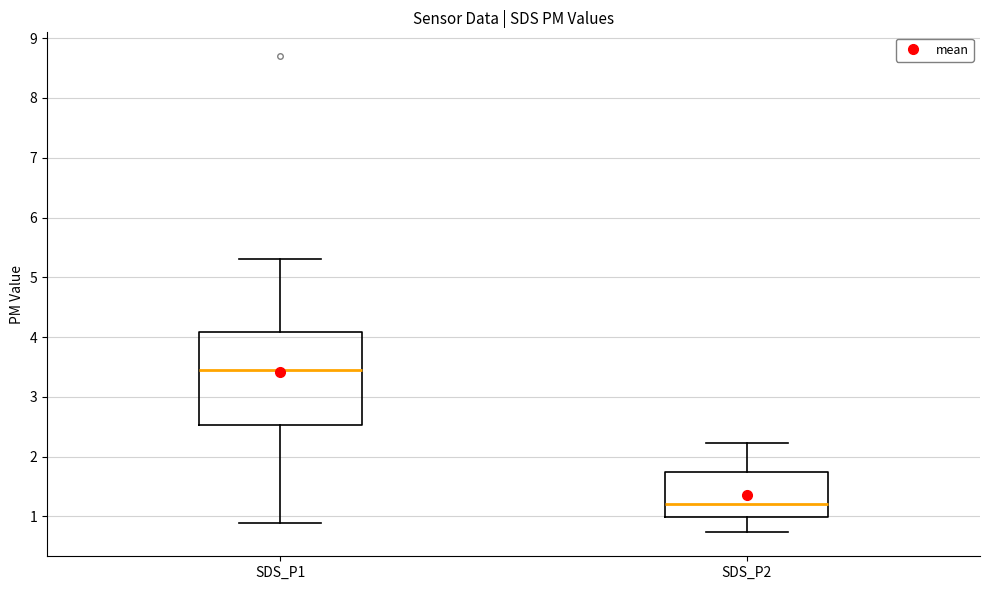

Which box has the highest median line?

SDS_P1